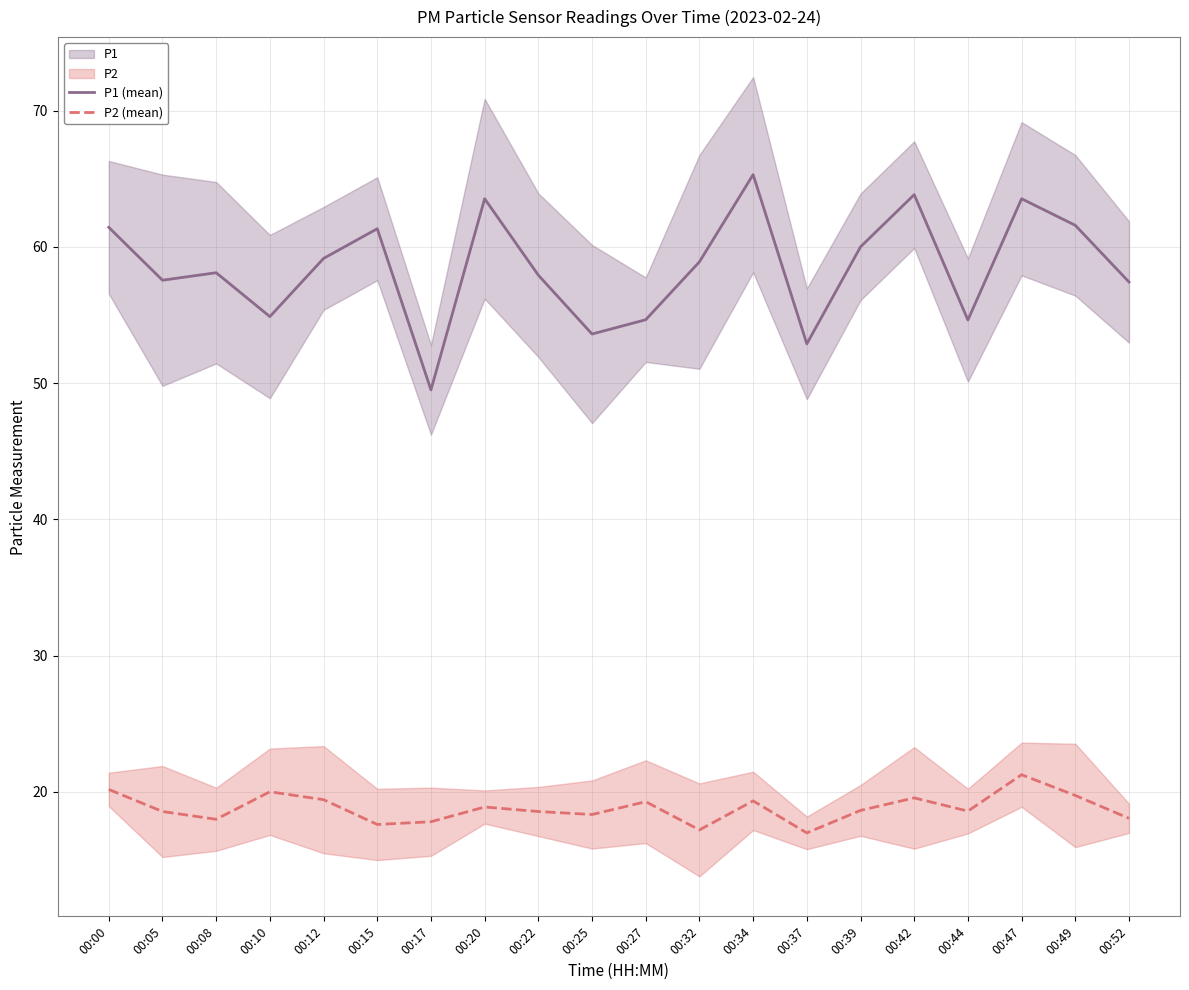

Is this an area chart (filled region under the line)?

No